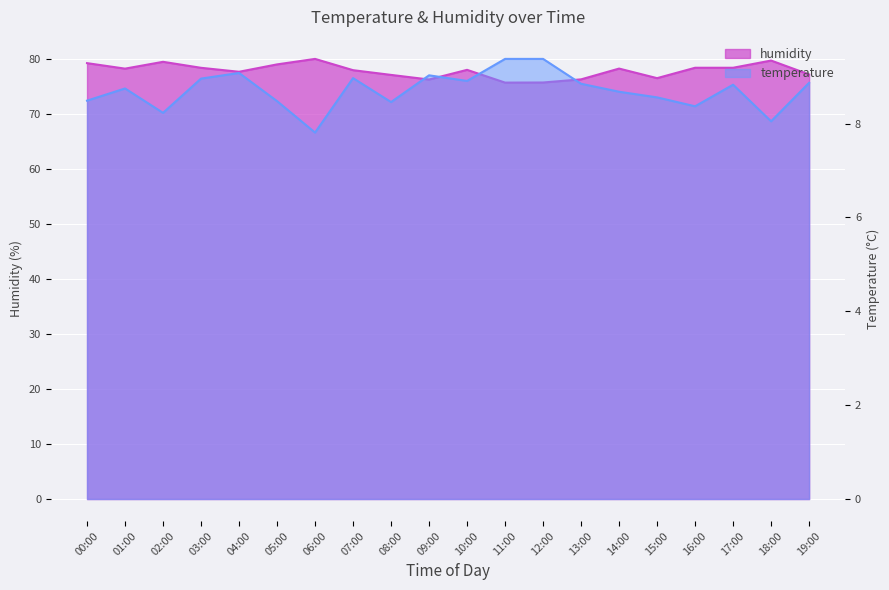

At which label does humidity first exceed 78?

00:00